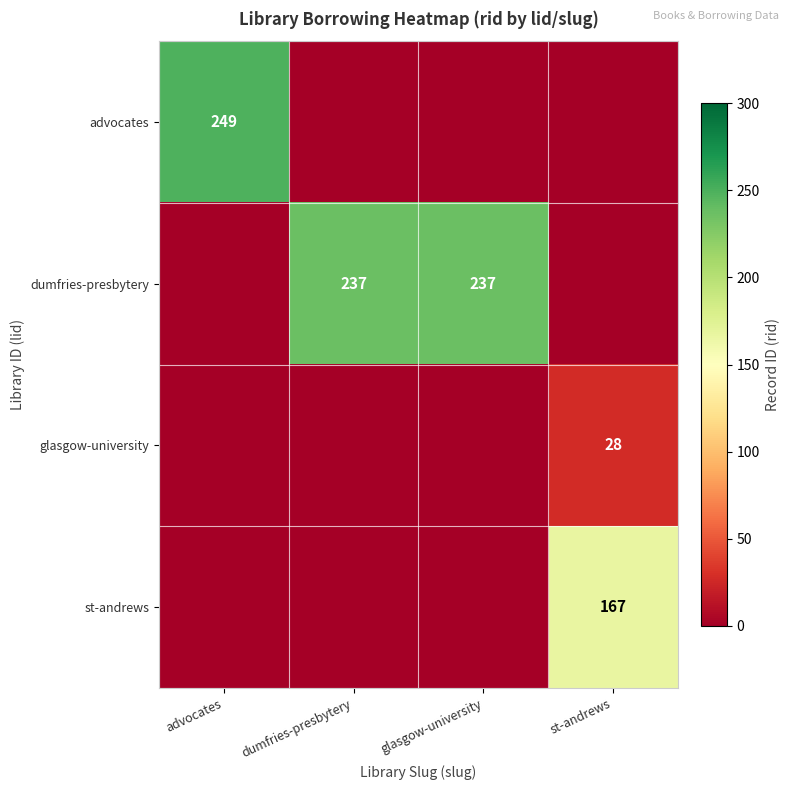

The value of dumfries-presbytery at dumfries-presbytery is 237. True or false?

True